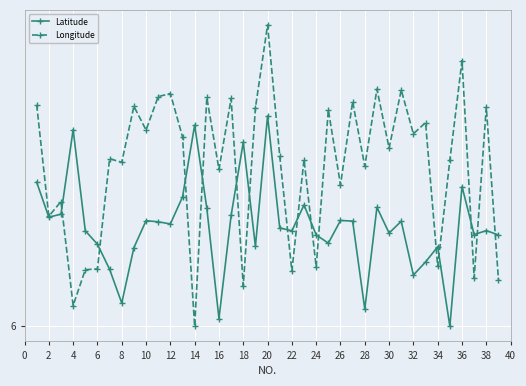

Reading right to left, extract all data points from this chart.

Latitude: 6.0	6.0	6.0	6.0	6.0	6.0	6.0	6.0	6.0	6.0	6.0	6.0	6.0	6.0	6.0	6.0	6.0	6.0	6.0	6.0	6.0	6.0	6.0	6.0	6.0	6.0	6.0	6.0	6.0	6.0	6.0	6.0	6.0	6.0	6.0	6.0	6.0	6.0	6.0
Longitude: 6.0	6.0	6.0	6.0	6.0	6.0	6.0	6.0	6.0	6.0	6.0	6.0	6.0	6.0	6.0	6.0	6.0	6.0	6.0	6.0	6.0	6.0	6.0	6.0	6.0	6.0	6.0	6.0	6.0	6.0	6.0	6.0	6.0	6.0	6.0	6.0	6.0	6.0	6.0